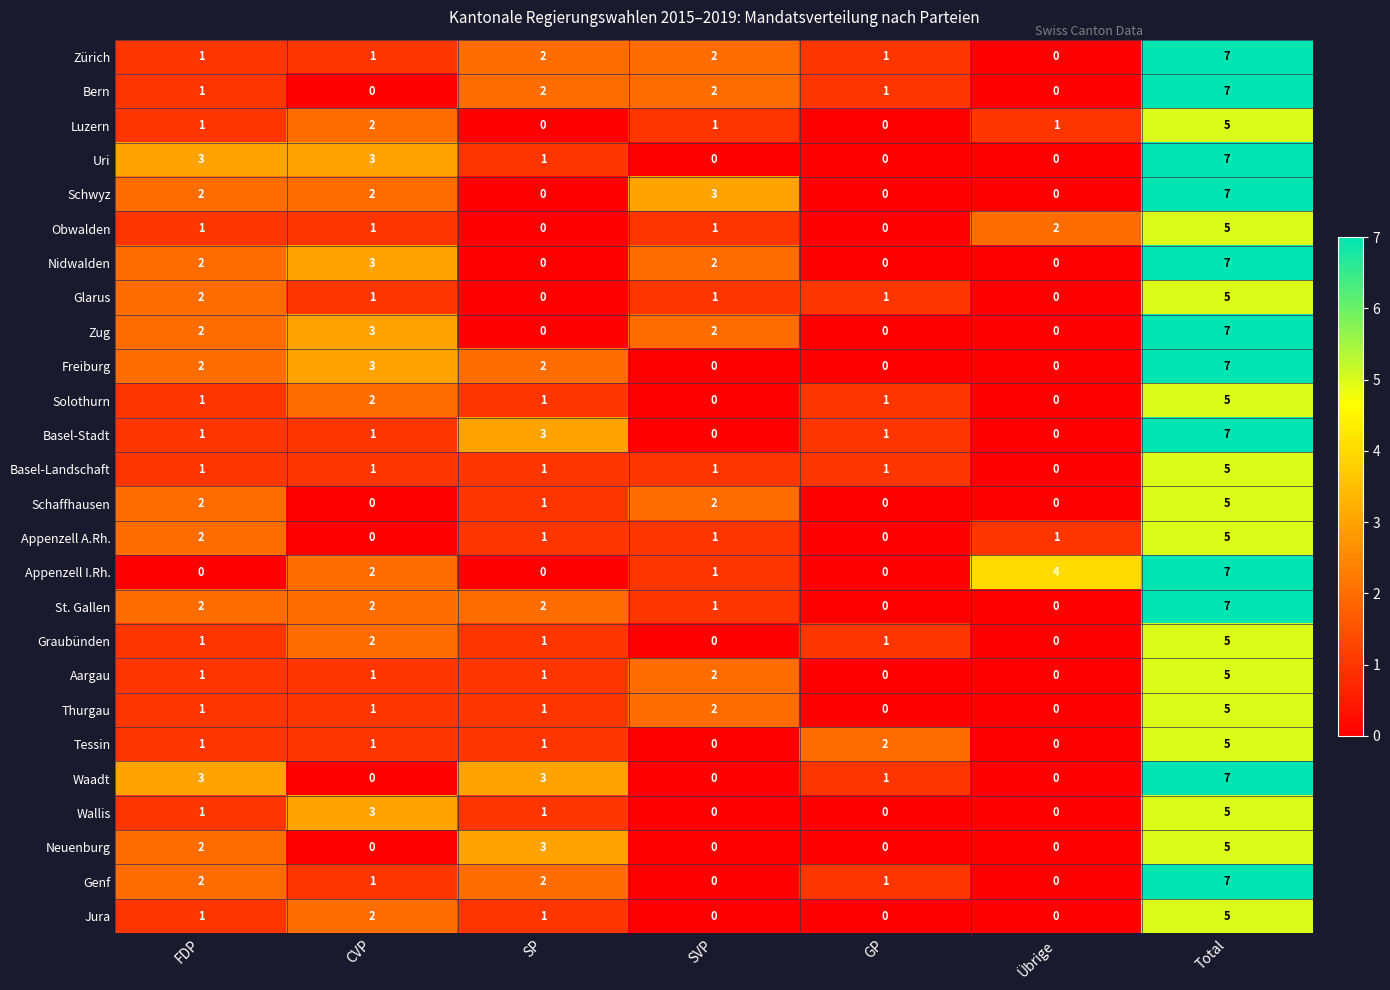

What is the sum of the Bern values at Total and FDP?

8